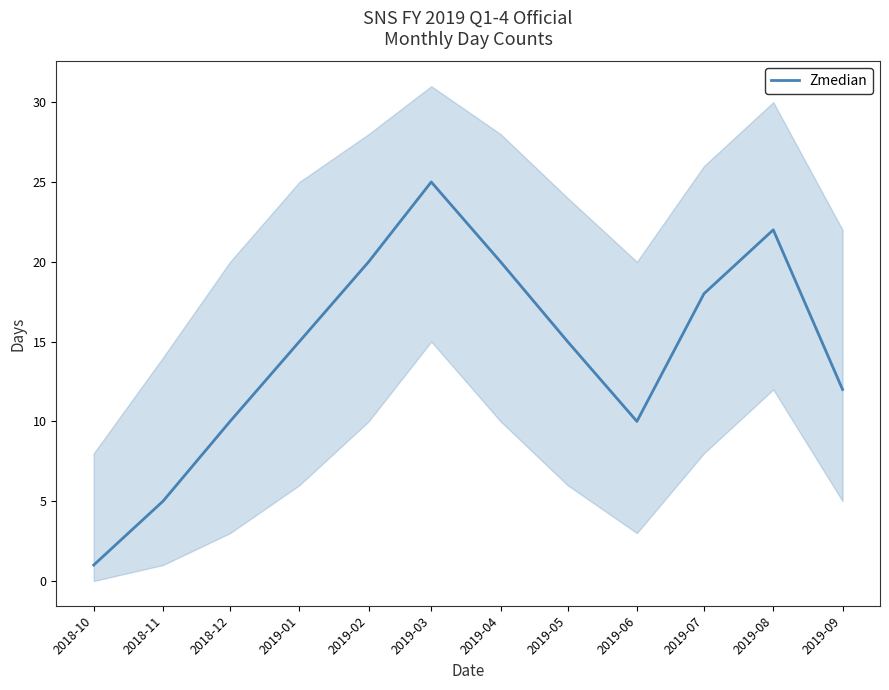

Reading left to right, extract all data points from this chart.

2018-10=1	2018-11=5	2018-12=10	2019-01=15	2019-02=20	2019-03=25	2019-04=20	2019-05=15	2019-06=10	2019-07=18	2019-08=22	2019-09=12